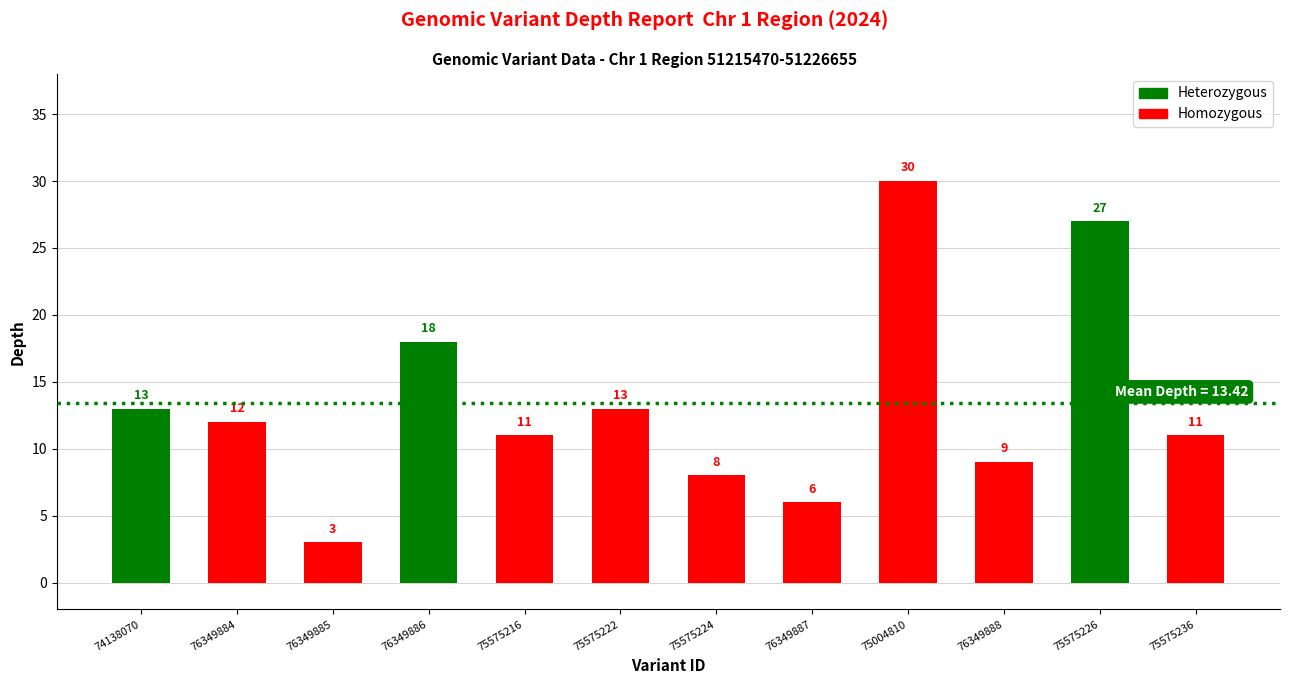

What is the sum of all values?

161